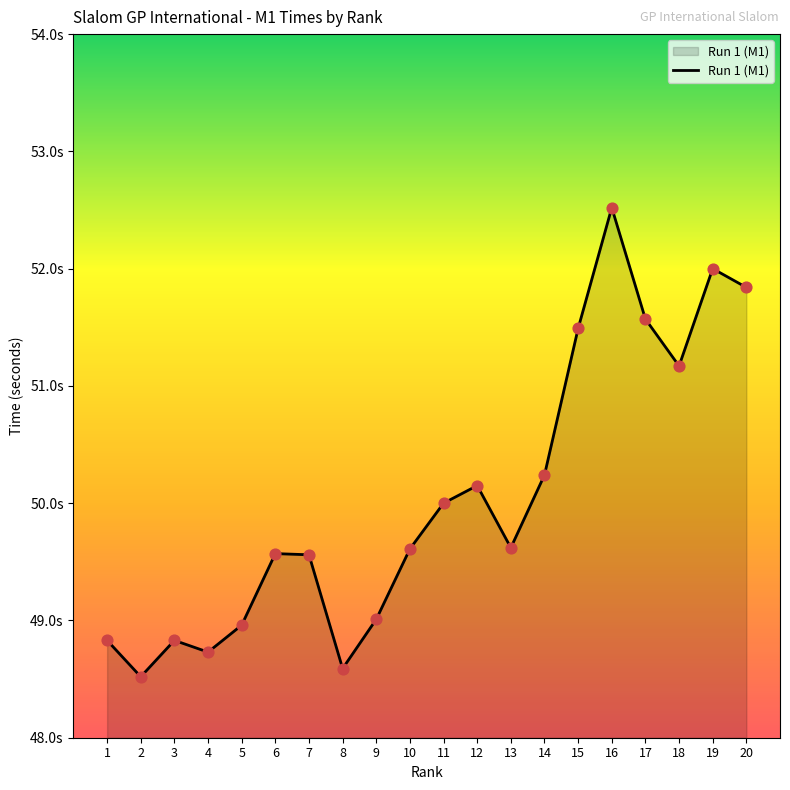

What is the change in value from 5 to 16?

+3.6